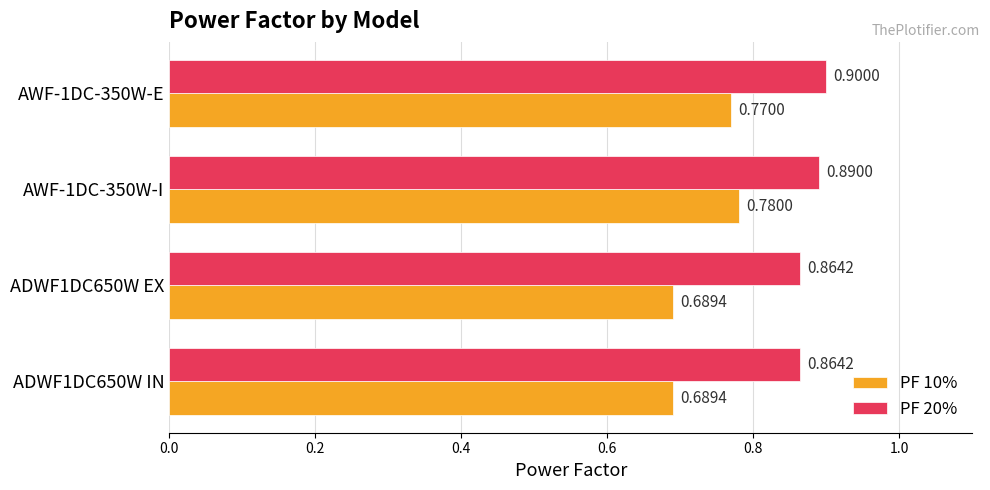

What is the total value across all series at ADWF1DC650W EX?

1.6